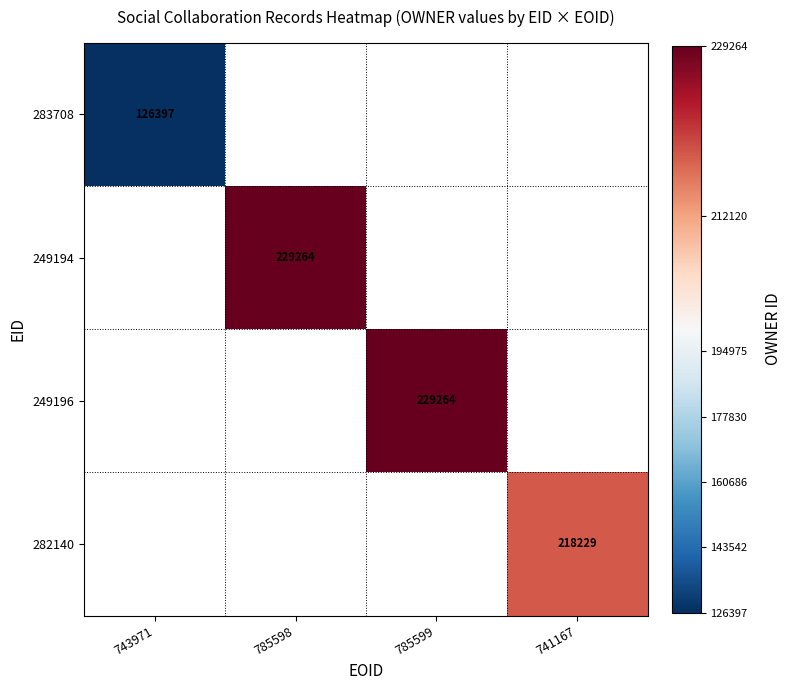

True or false: 249196 has a value of 229264 at 785599.

True